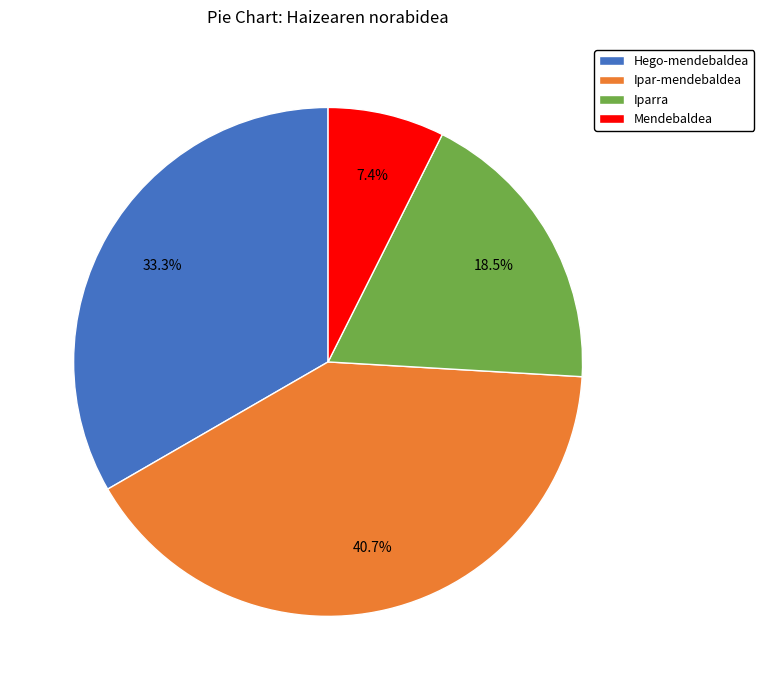

What percentage is the Ipar-mendebaldea slice, to the nearest percent?

41%